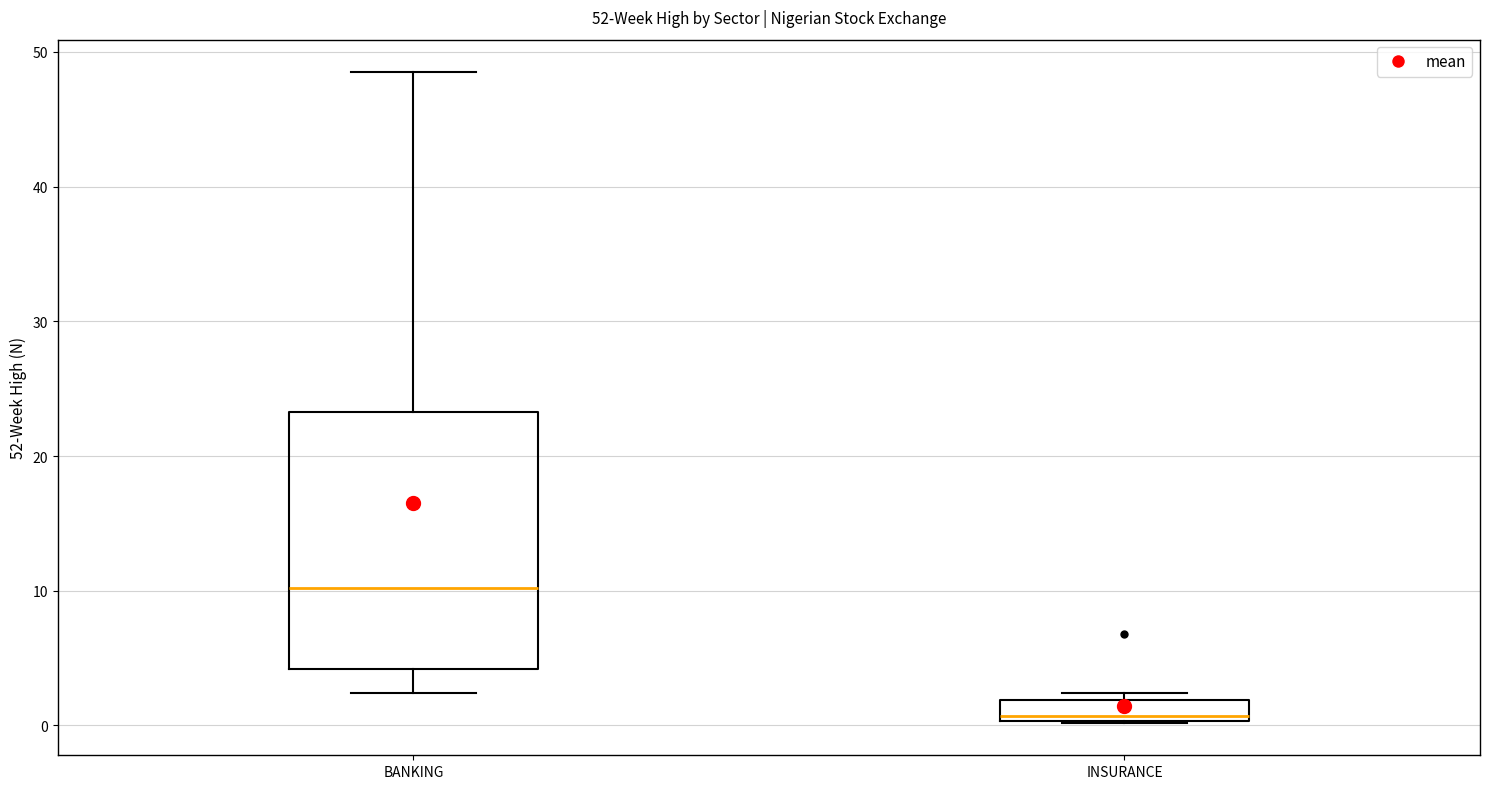

Which box is the tallest, from its lower edge to its upper edge?

BANKING